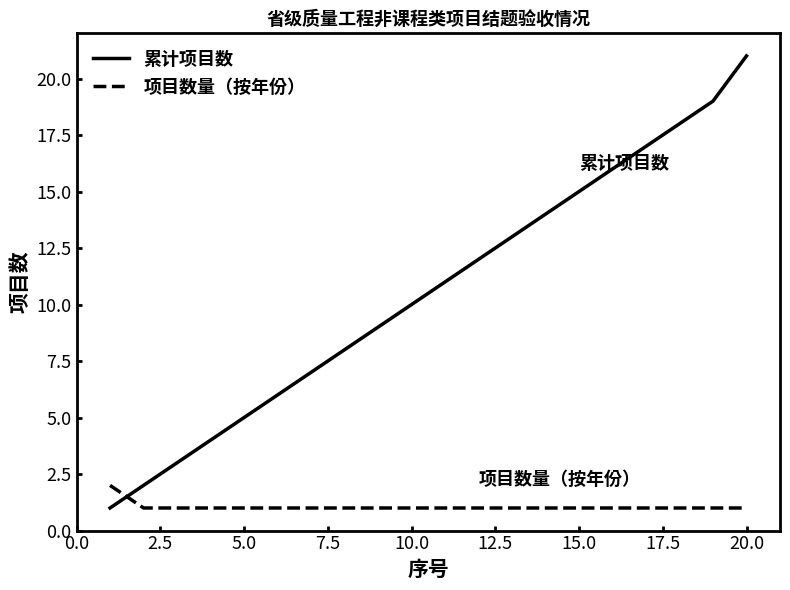

List the series in order of their overall mean, lowest first.

项目数量（按年份）, 累计项目数